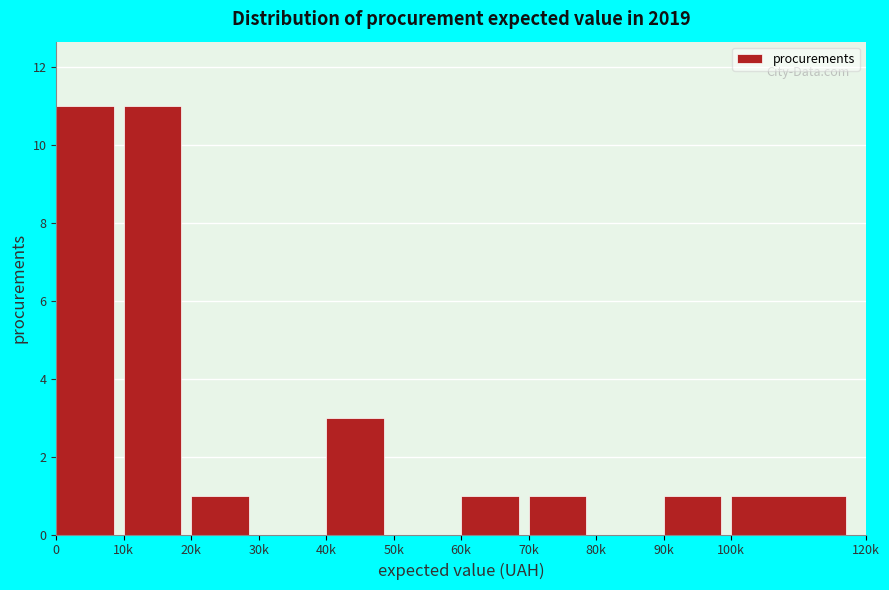

At which label is the value closest to 5?

40k